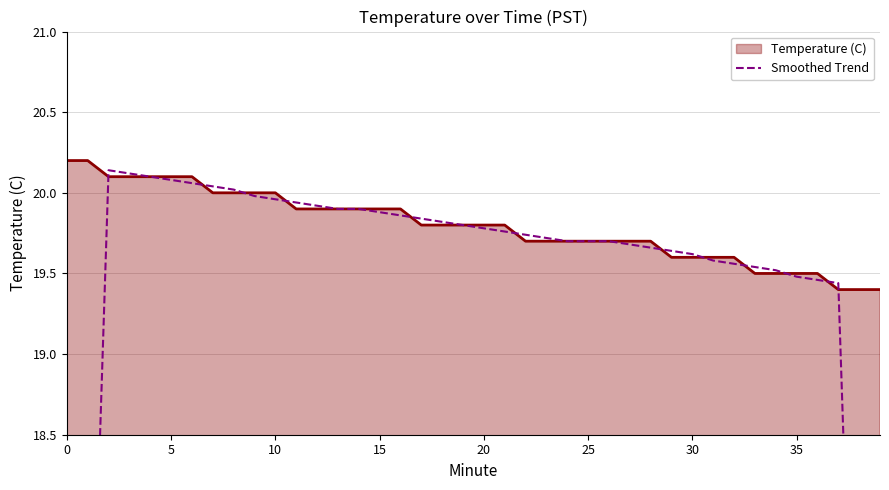

What is the approximate value at 12?

19.9